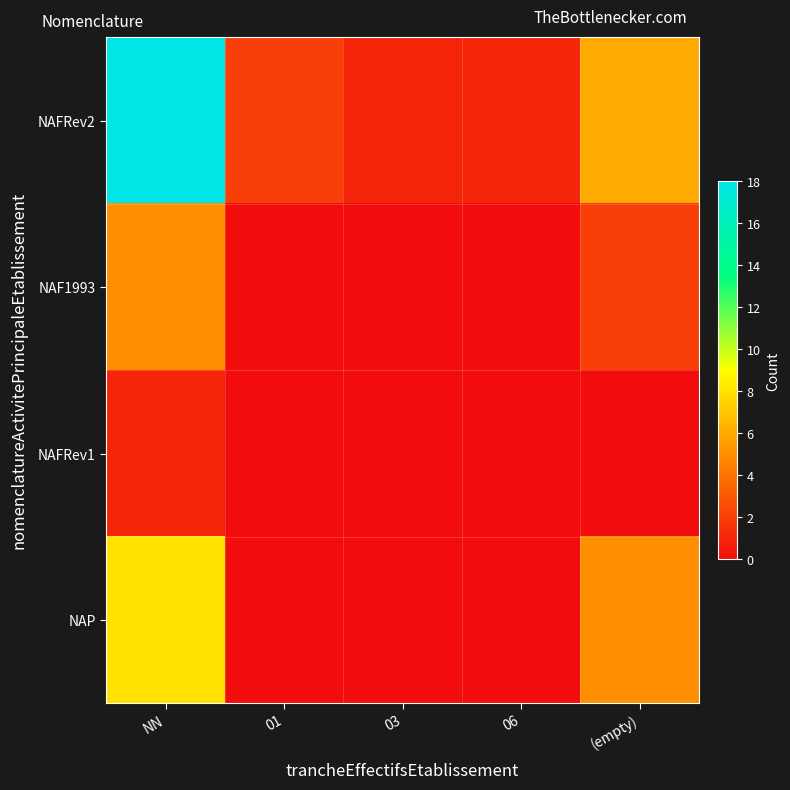

Reading left to right, list all the values displayed in this chart.

NAFRev2: NN=18	01=2	03=1	06=1	(empty)=6
NAF1993: NN=5	01=0	03=0	06=0	(empty)=2
NAFRev1: NN=1	01=0	03=0	06=0	(empty)=0
NAP: NN=8	01=0	03=0	06=0	(empty)=5